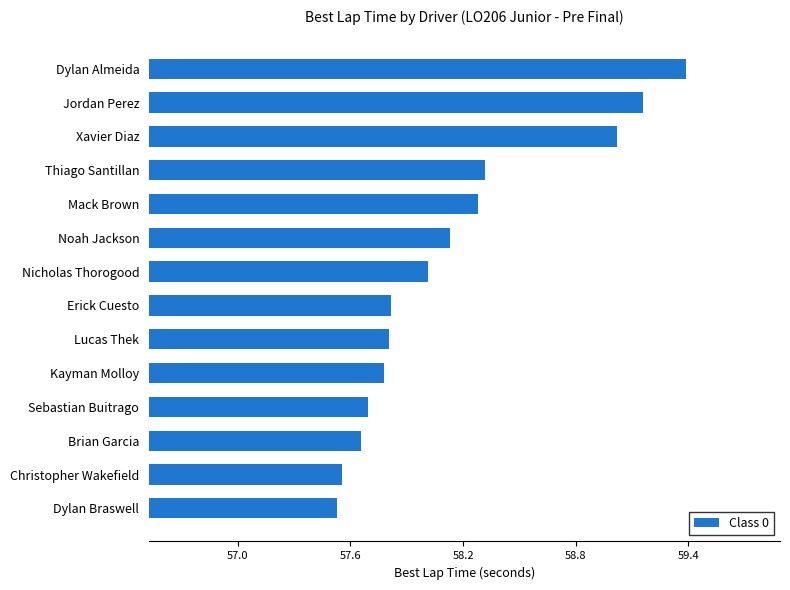

Which category has the highest value across all series?

Dylan Almeida